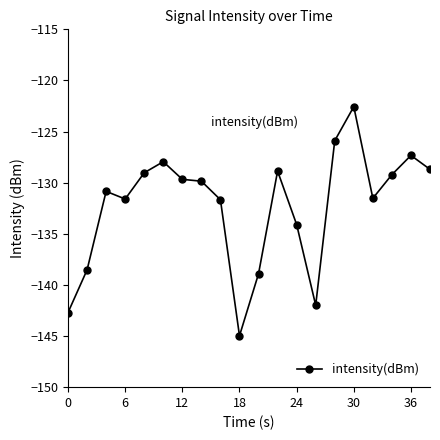

What is the sum of all values?

-2645.9